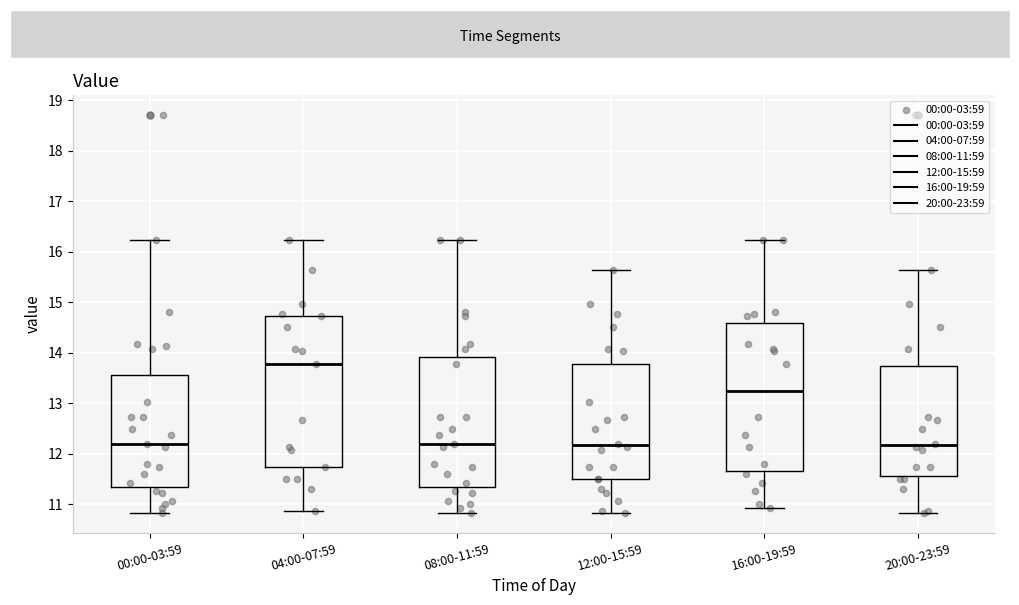

Reading left to right, transcribe this box plot: for each box, give where its median line is, the range the box spans, and where its two whiskers end, as read against the y-axis. The values are not printed on the chart, so give them approximately, as read against the axis.

00:00-03:59: median 12.2, box 11.4 to 13.6, whiskers 10.8 to 16.2
04:00-07:59: median 13.8, box 11.7 to 14.7, whiskers 10.9 to 16.2
08:00-11:59: median 12.2, box 11.4 to 13.9, whiskers 10.8 to 16.2
12:00-15:59: median 12.2, box 11.5 to 13.8, whiskers 10.8 to 15.6
16:00-19:59: median 13.3, box 11.7 to 14.6, whiskers 10.9 to 16.2
20:00-23:59: median 12.2, box 11.6 to 13.7, whiskers 10.8 to 15.6